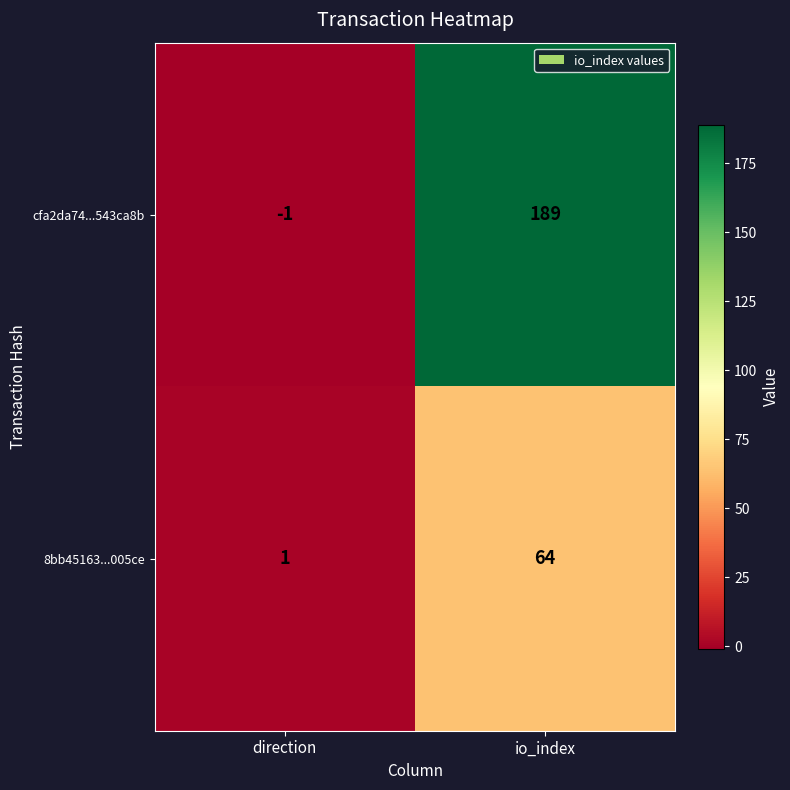

What is the sum of the cfa2da74...543ca8b values at io_index and direction?

188